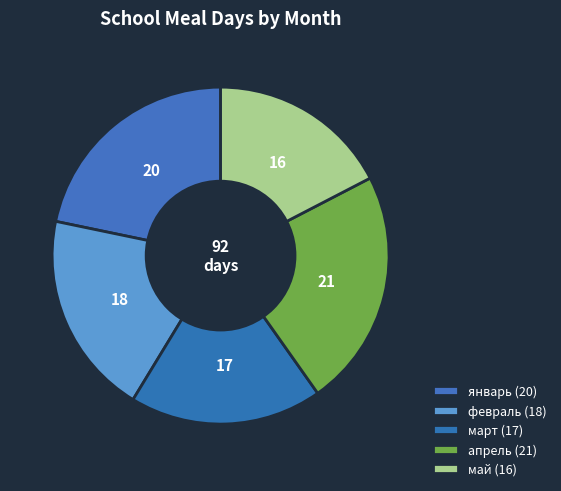

How many segments does this pie chart have?

5